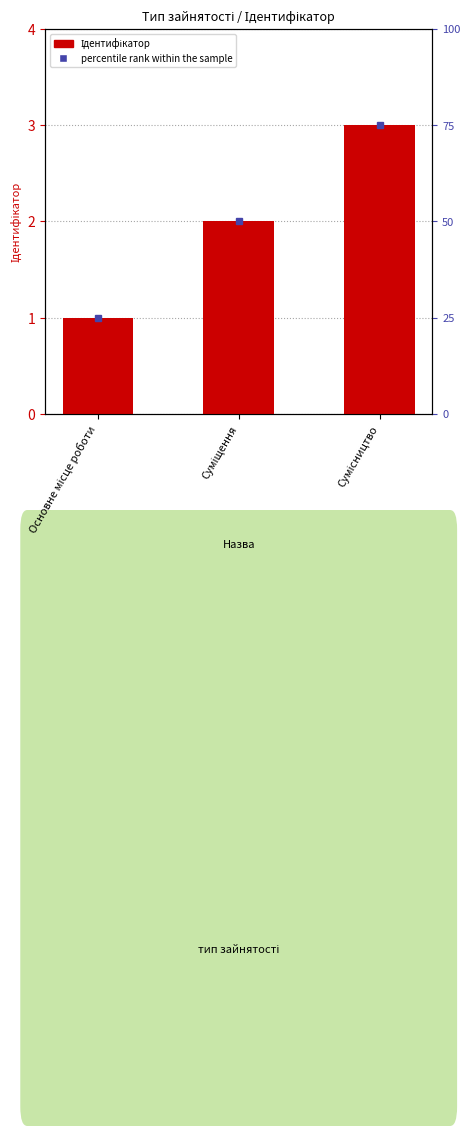

Between Суміщення and Сумісництво, which is larger?

Сумісництво